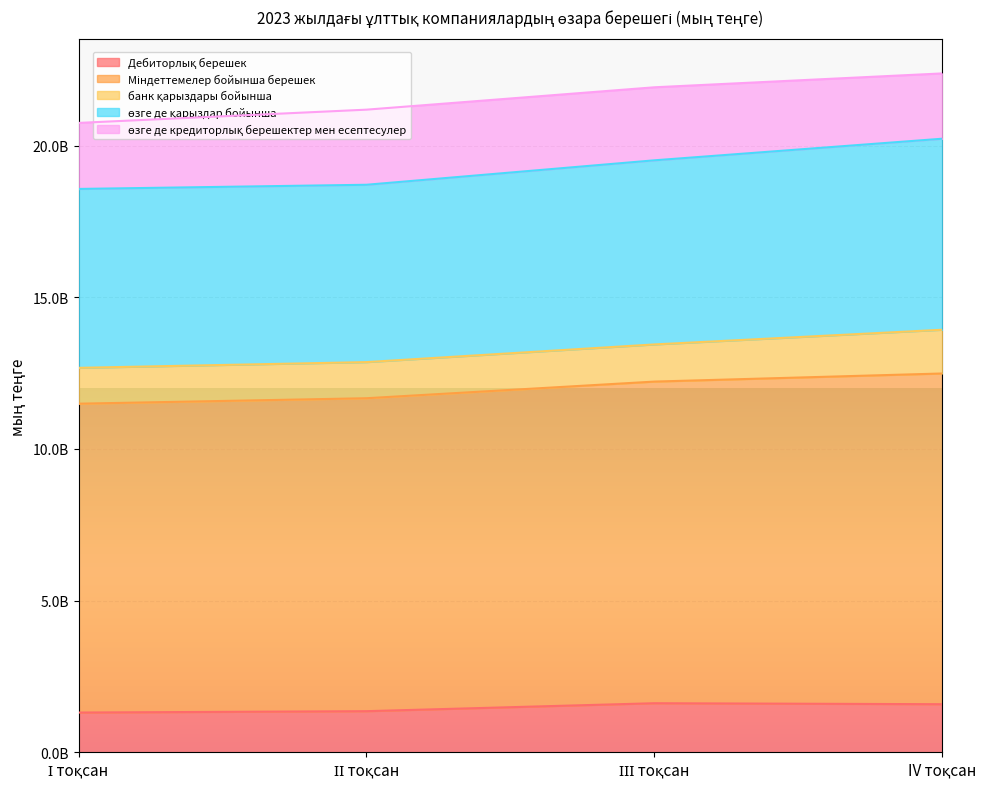

What is the label of the 2nd point from the left?

ІІ тоқсан